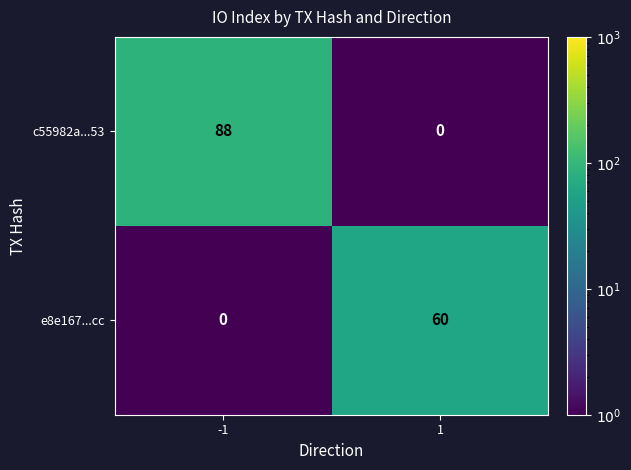

Between -1 and 1, which series saw the biggest shift?

c55982a...53